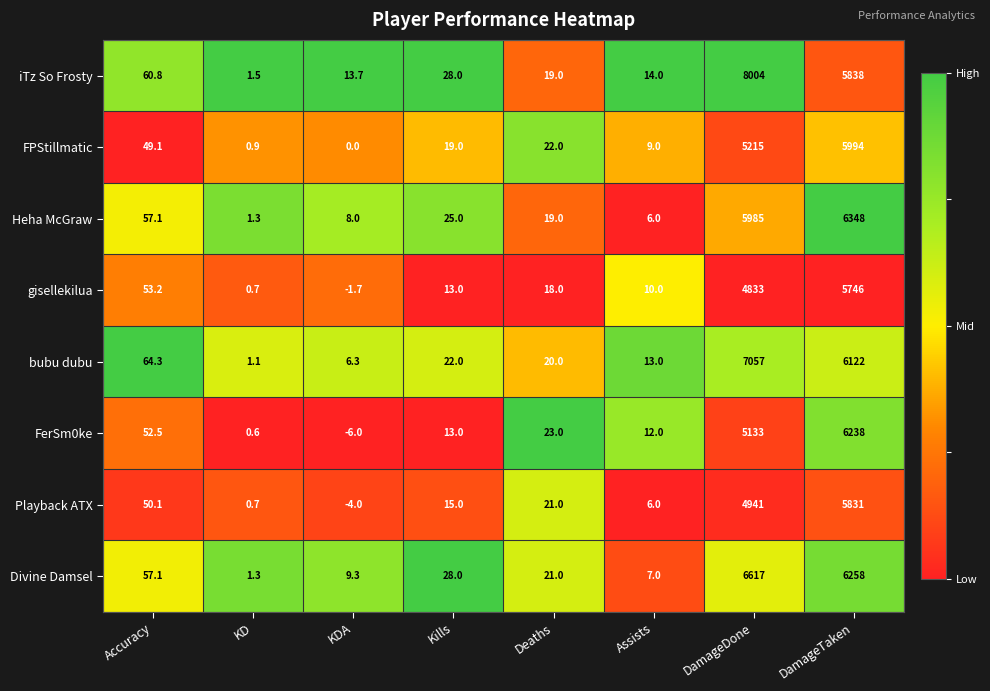

What is the difference between the maximum and minimum values in the iTz So Frosty series?

8002.5